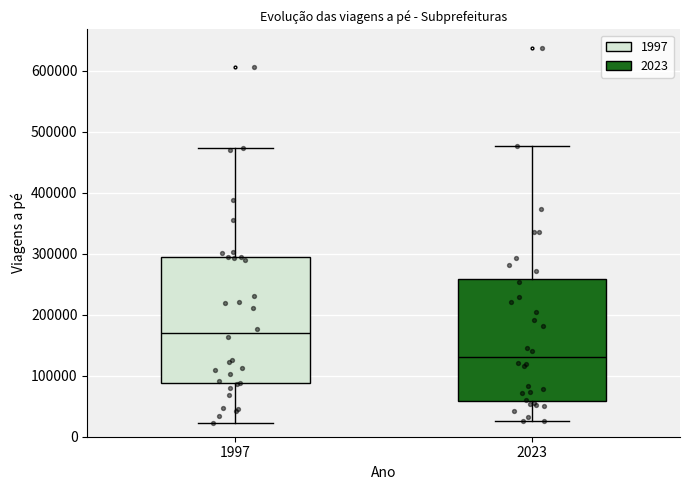

Reading left to right, read every box against the y-axis: the position of its median line, the range the box covers, and the ends of its whiskers. The values are not printed on the chart, so give them approximately, as read against the axis.

1997: median 170000, box 90000 to 290000, whiskers 20000 to 470000
2023: median 130000, box 60000 to 260000, whiskers 30000 to 480000